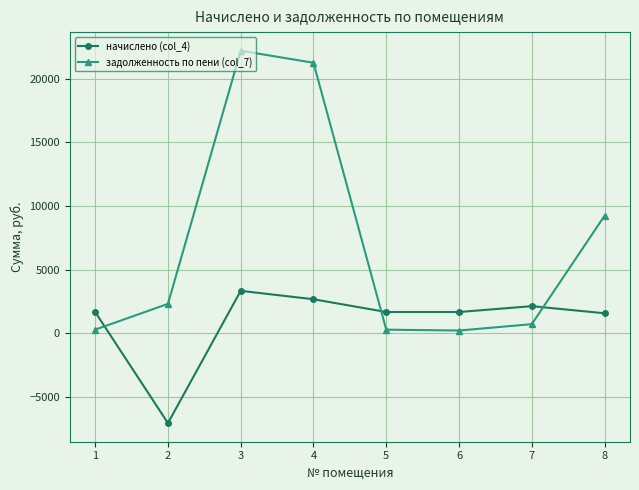

At which label does задолженность по пени (col_7) first exceed 2300?

2